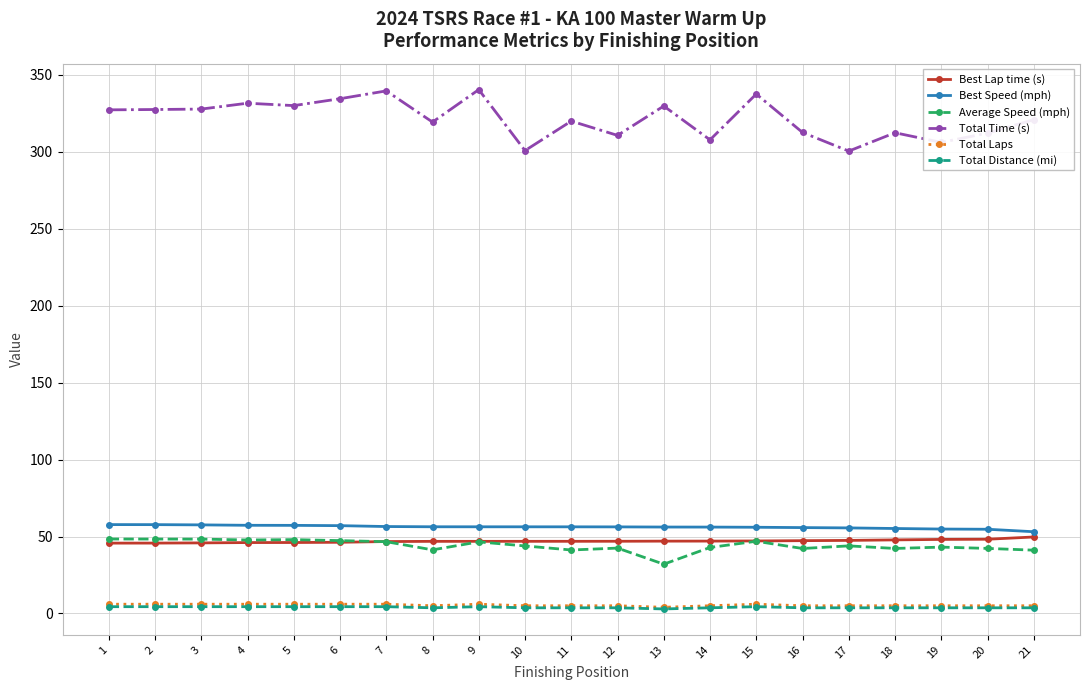

True or false: Best Speed (mph) and Best Lap time (s) intersect in this chart.

False